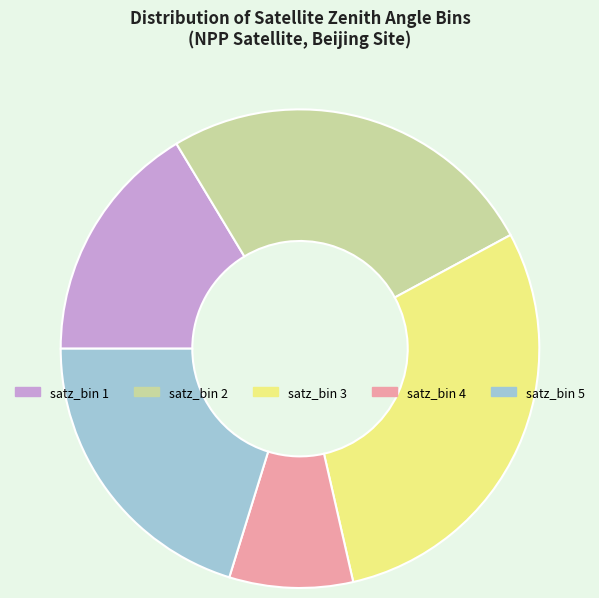

Do satz_bin 3 and satz_bin 5 together represent more than half of the pie?

No